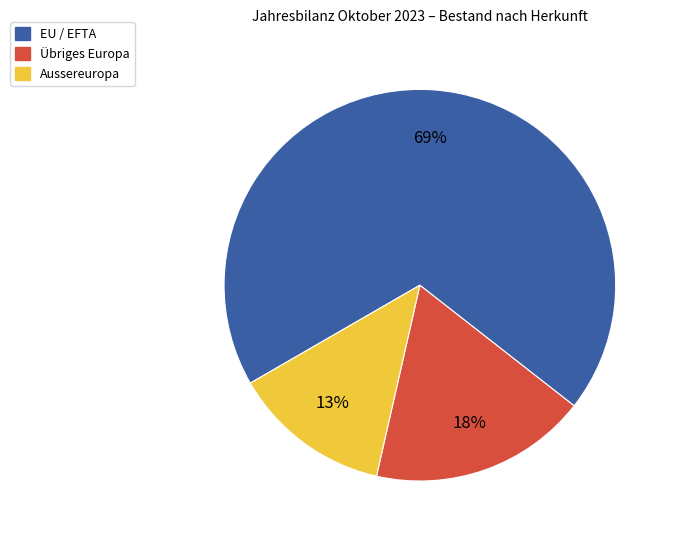

To the nearest percent, what is the difference between the largest and smallest slice percentages?

56%